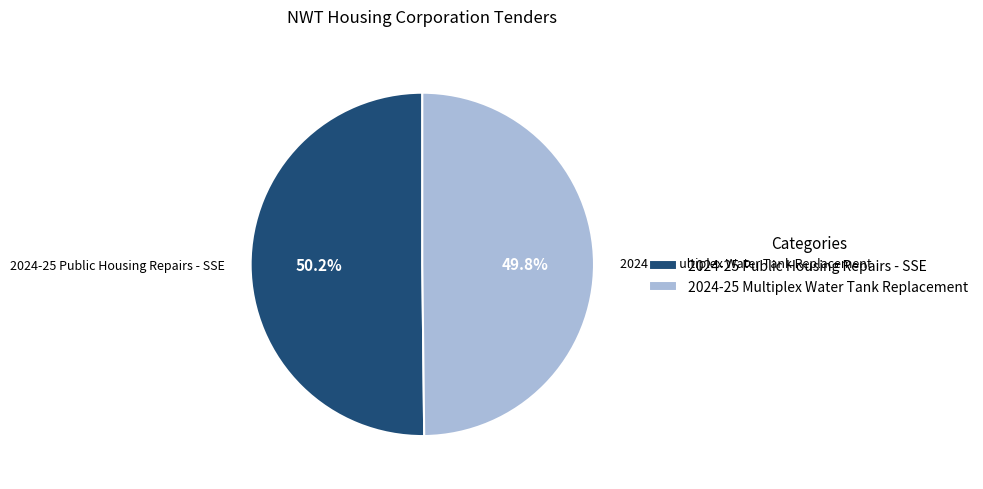

The 2024-25 Multiplex Water Tank Replacement slice represents 64% of the pie. True or false?

False